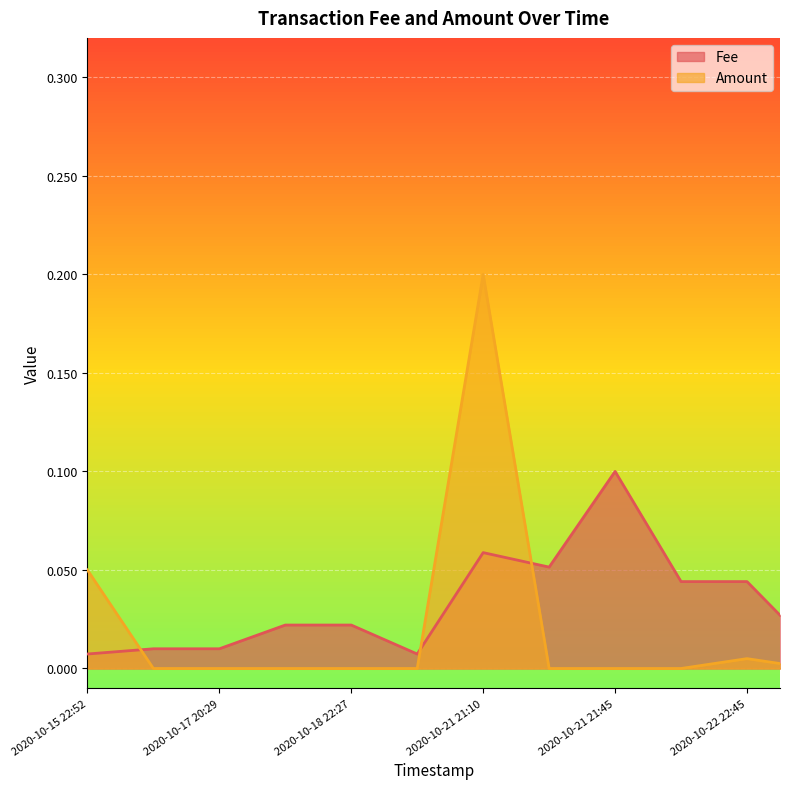

What is the sum of all Fee values?

0.4